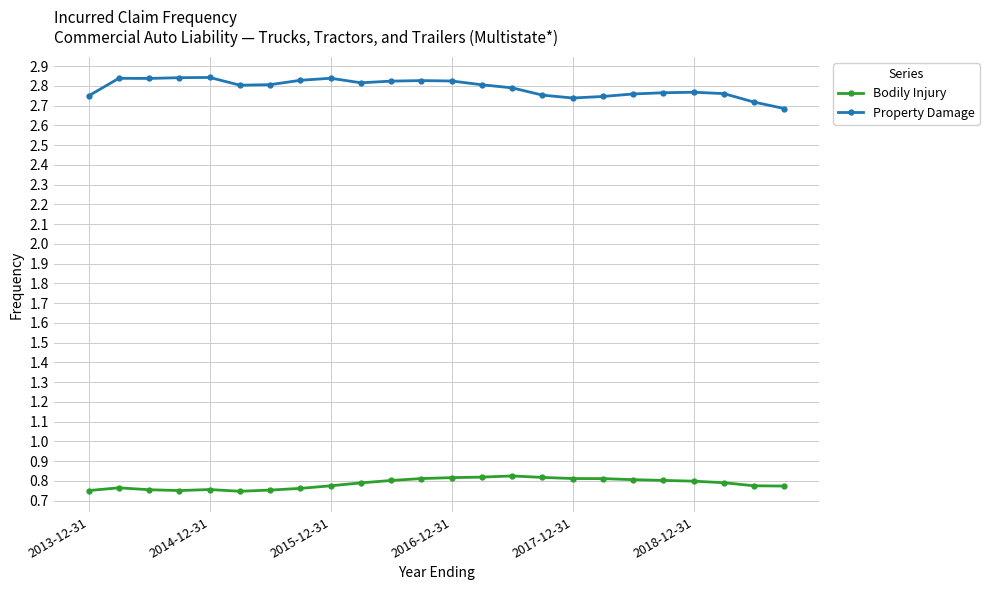

Rank the series by their maximum value, from highest to lowest.

Property Damage, Bodily Injury